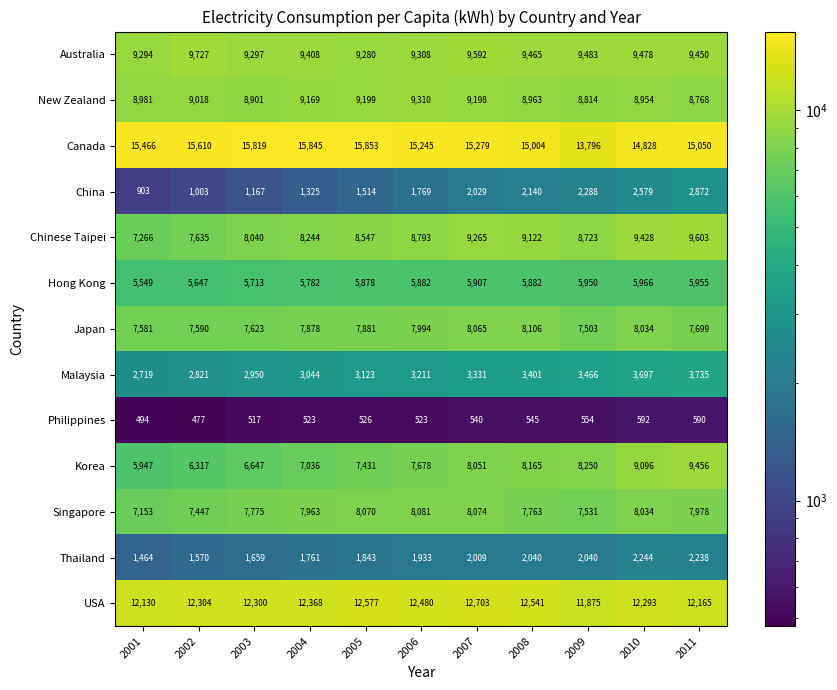

What is the difference between the maximum and minimum values in the Japan series?

603